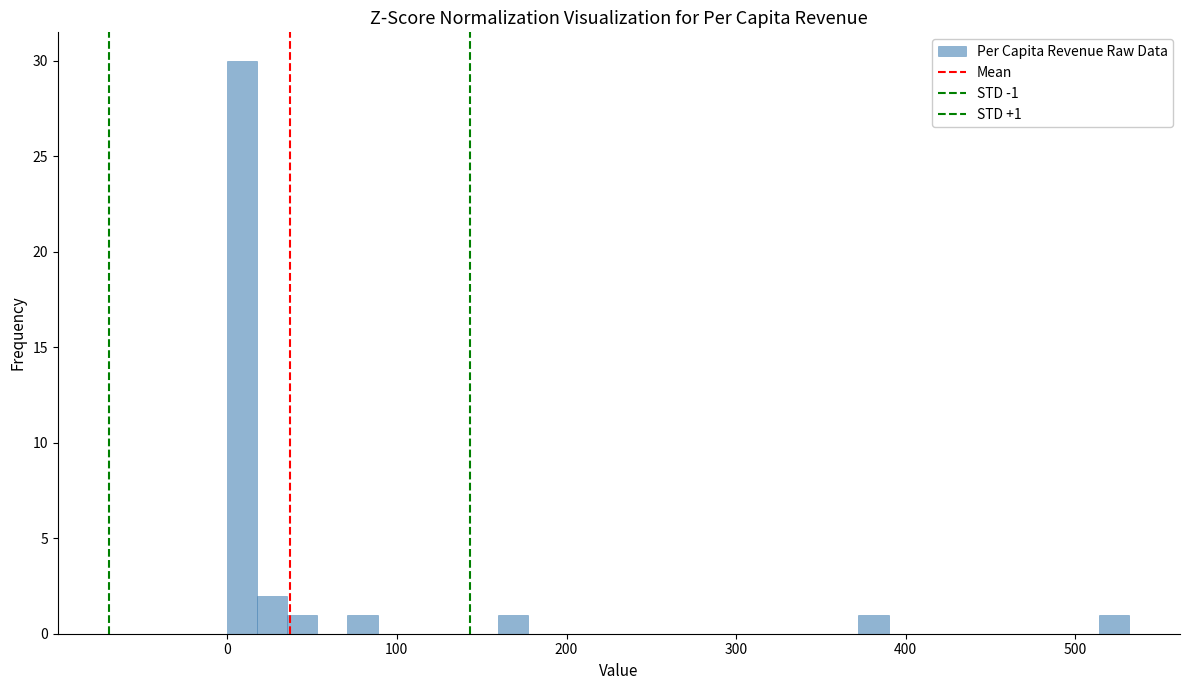

Read against the x-axis, roughly where is the centre of the tallest bar?

10